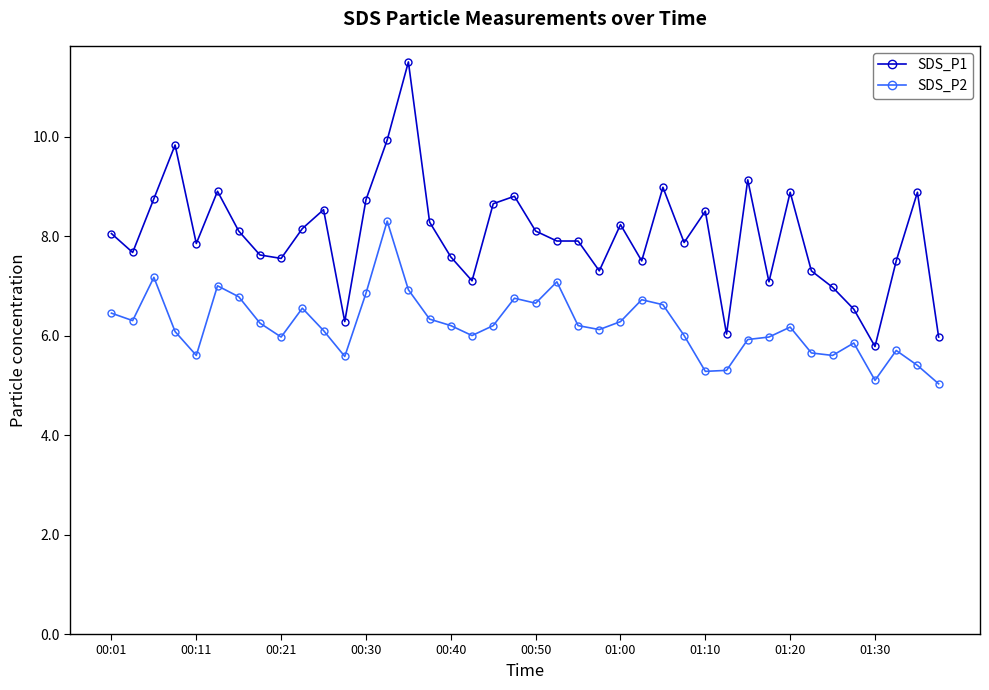

What is the difference between the maximum and second lowest values in the SDS_P1 series?

5.5